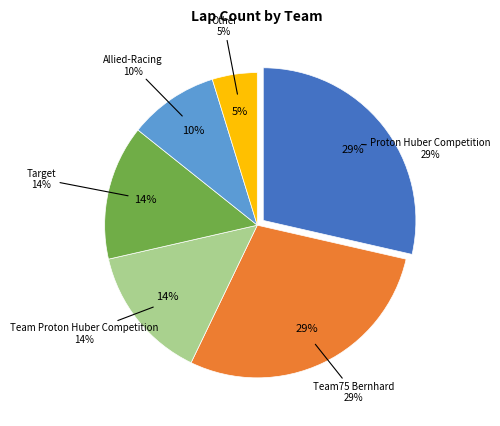

The Lap 2 slice represents 5% of the pie. True or false?

False